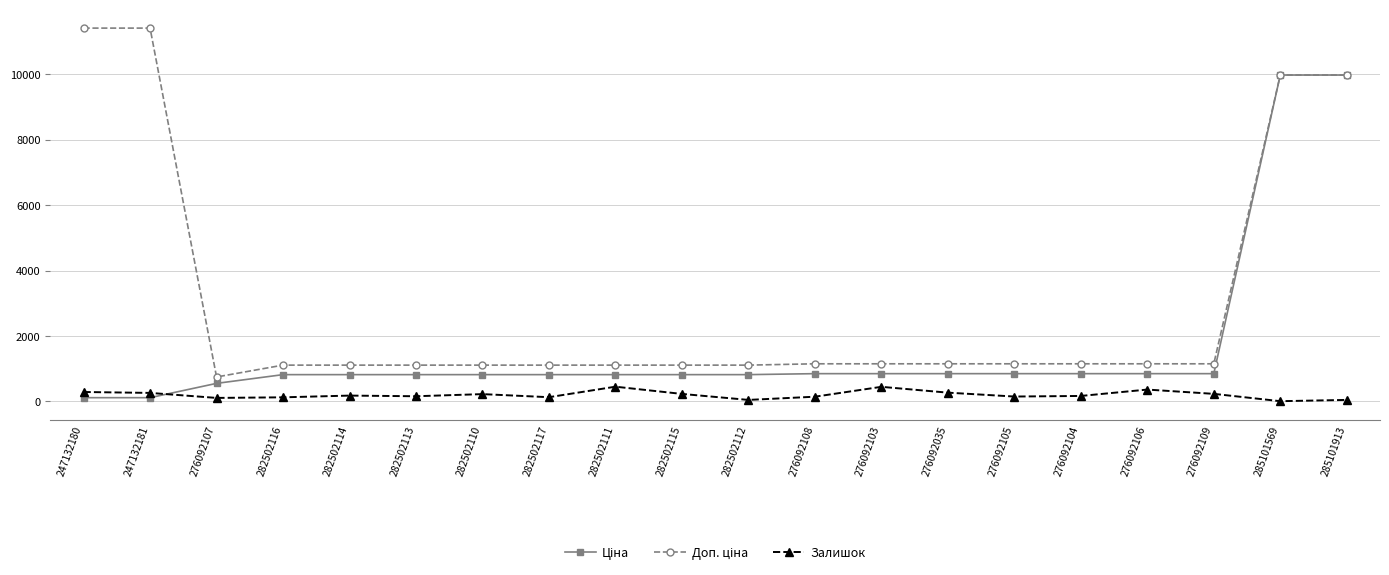

What is the sum of all Залишок values?

4013.0